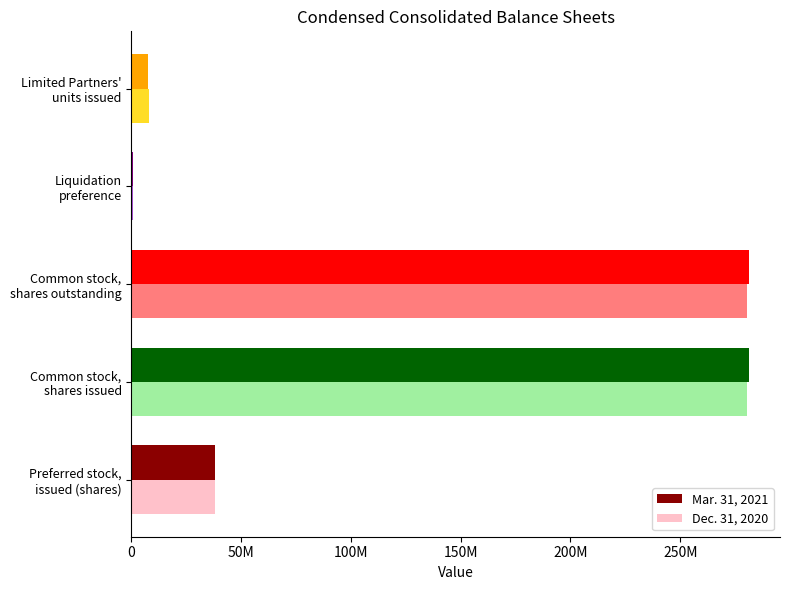

What are all the series names shown in the legend?

Mar. 31, 2021, Dec. 31, 2020